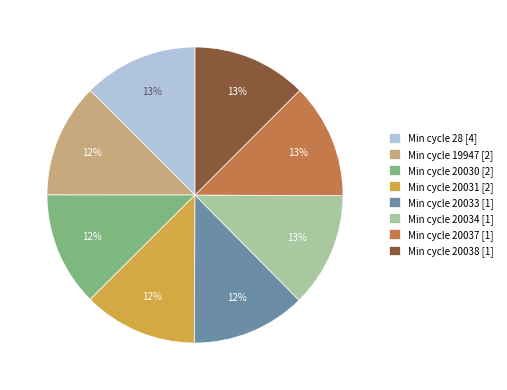

To the nearest percent, what portion does Min cycle 28 [4] represent?

13%